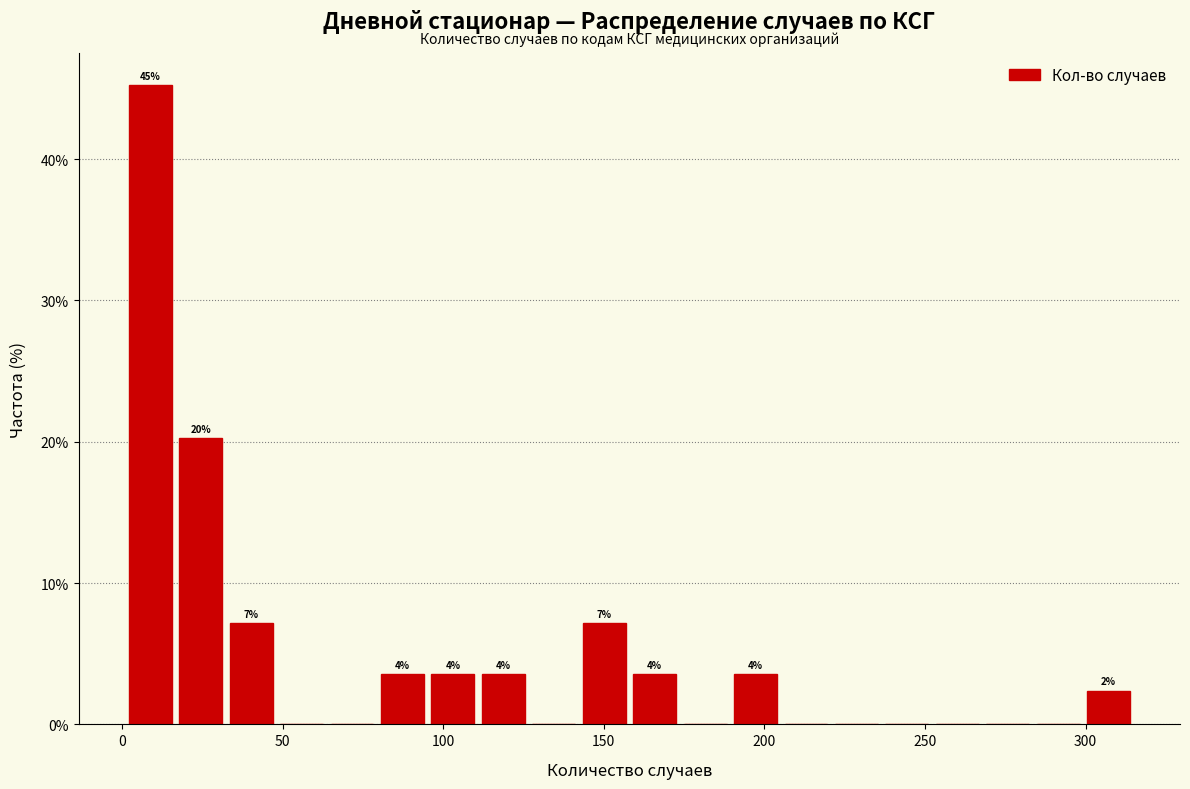

Read against the x-axis, roughly where is the centre of the tallest bar?

10